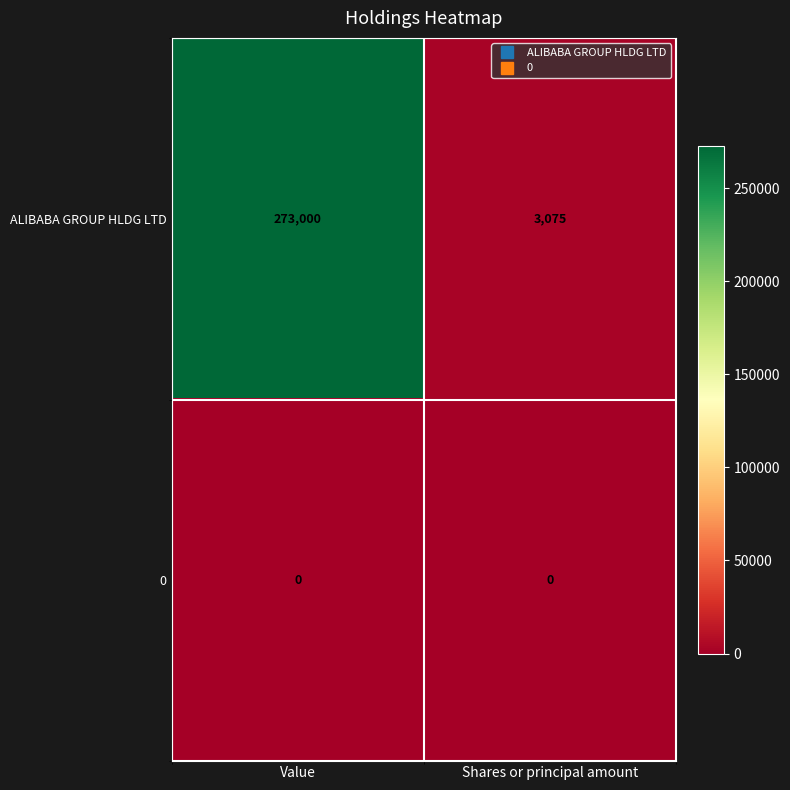

Which series has the largest range (max minus min)?

ALIBABA GROUP HLDG LTD